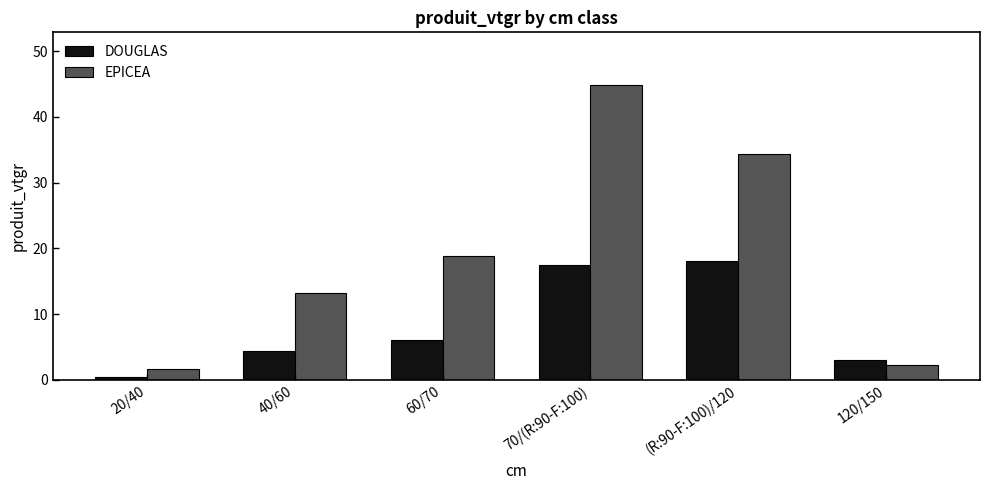

What is the total value across all series at 40/60?

17.5